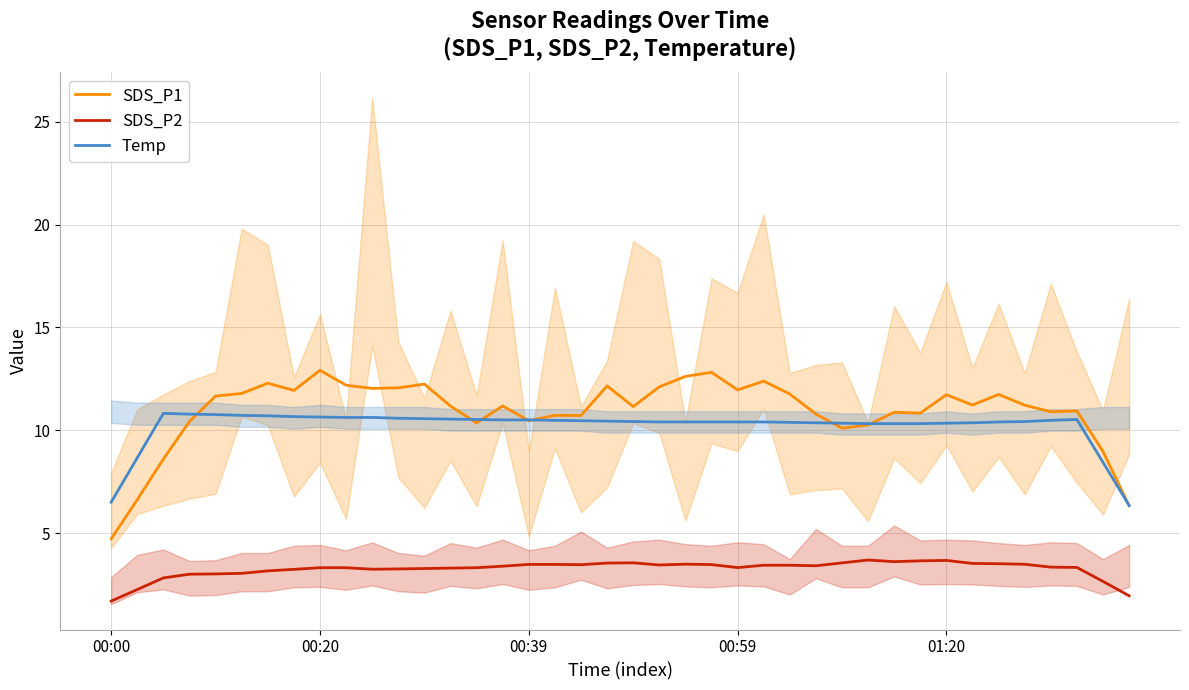

Which series has the largest total across all categories?

SDS_P1